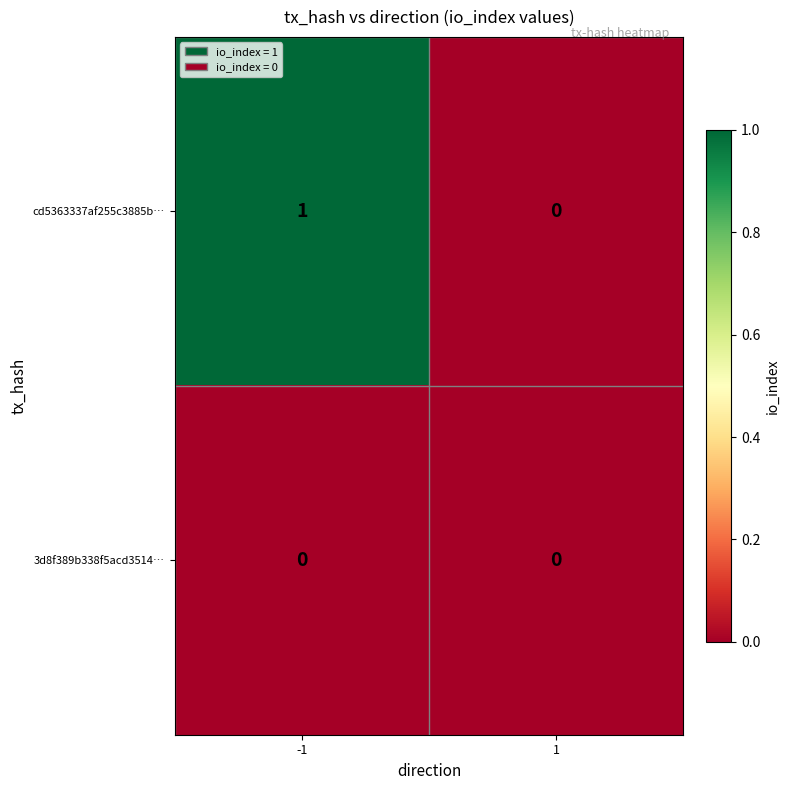

Rank the series by their average value, from lowest to highest.

3d8f389b338f5acd3514…, cd5363337af255c3885b…